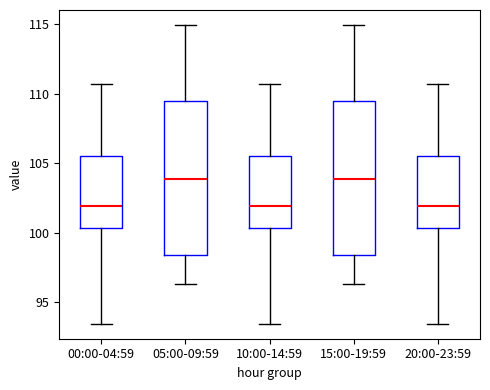

Reading left to right, read every box against the y-axis: the position of its median line, the range the box covers, and the ends of its whiskers. The values are not printed on the chart, so give them approximately, as read against the axis.

00:00-04:59: median 102.0, box 100.5 to 105.5, whiskers 93.5 to 110.5
05:00-09:59: median 104.0, box 98.5 to 109.5, whiskers 96.5 to 115.0
10:00-14:59: median 102.0, box 100.5 to 105.5, whiskers 93.5 to 110.5
15:00-19:59: median 104.0, box 98.5 to 109.5, whiskers 96.5 to 115.0
20:00-23:59: median 102.0, box 100.5 to 105.5, whiskers 93.5 to 110.5